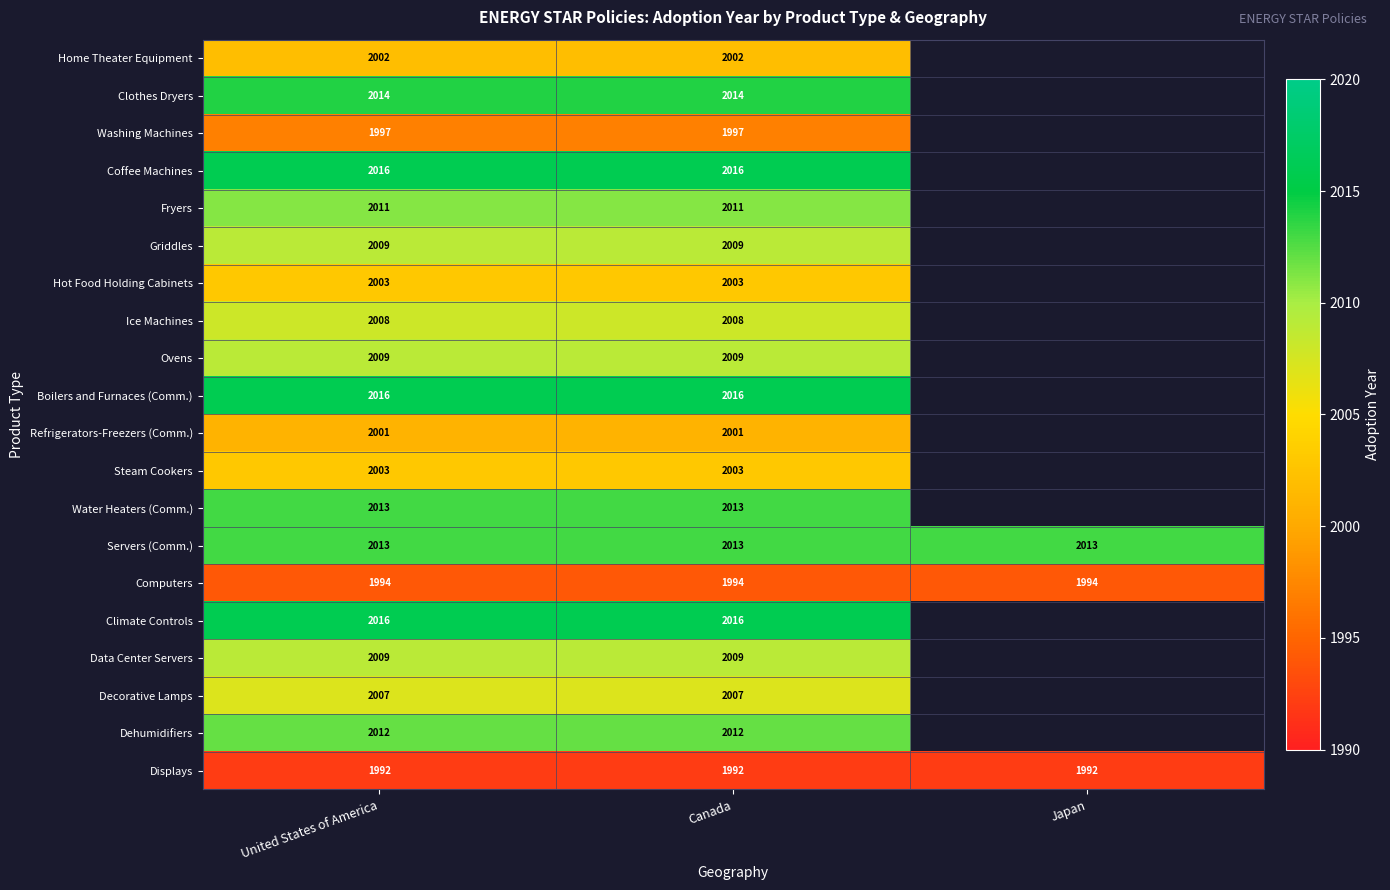

Is it true that Servers (Comm.) equals 2013 at Japan?

True